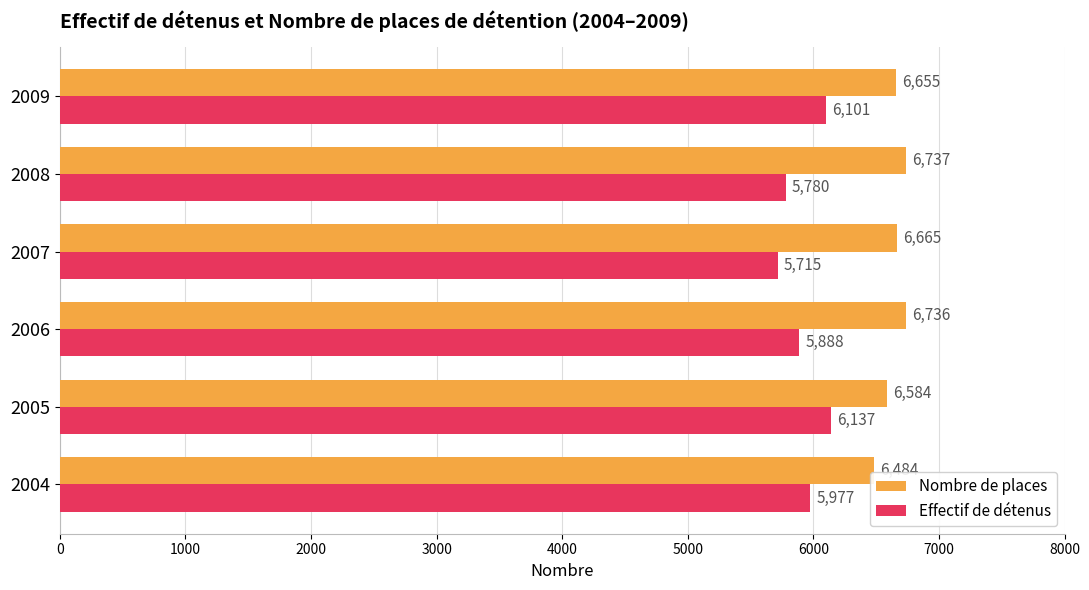

How many distinct data groups are displayed?

2